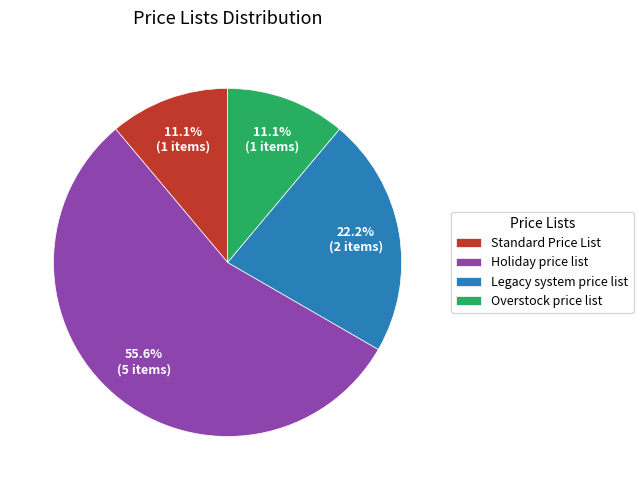

Count the number of slices in the pie.

4